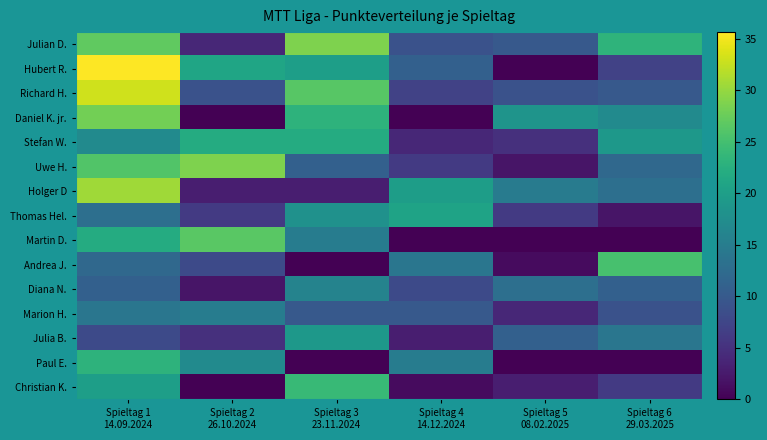

At how many categories does at least one series exceed 21?

4